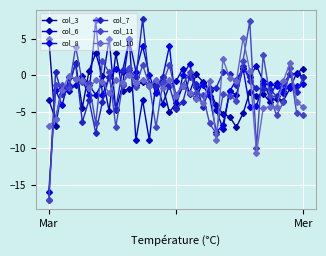

Is this an area chart (filled region under the line)?

No